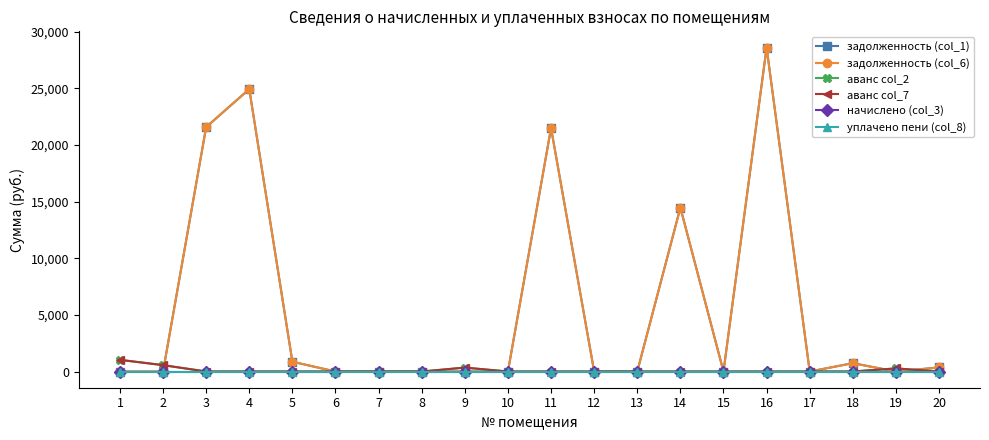

List the labels in order of задолженность (col_1) value, smallest first.

1, 2, 6, 7, 8, 9, 10, 12, 13, 15, 17, 19, 20, 18, 5, 14, 11, 3, 4, 16